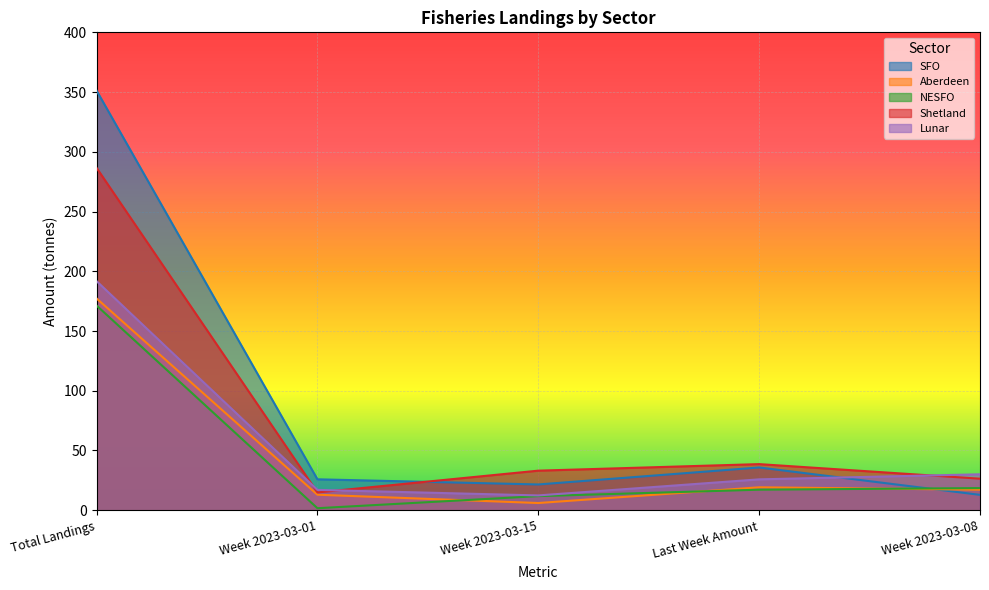

What is the total value across all series at Week 2023-03-15?

84.9